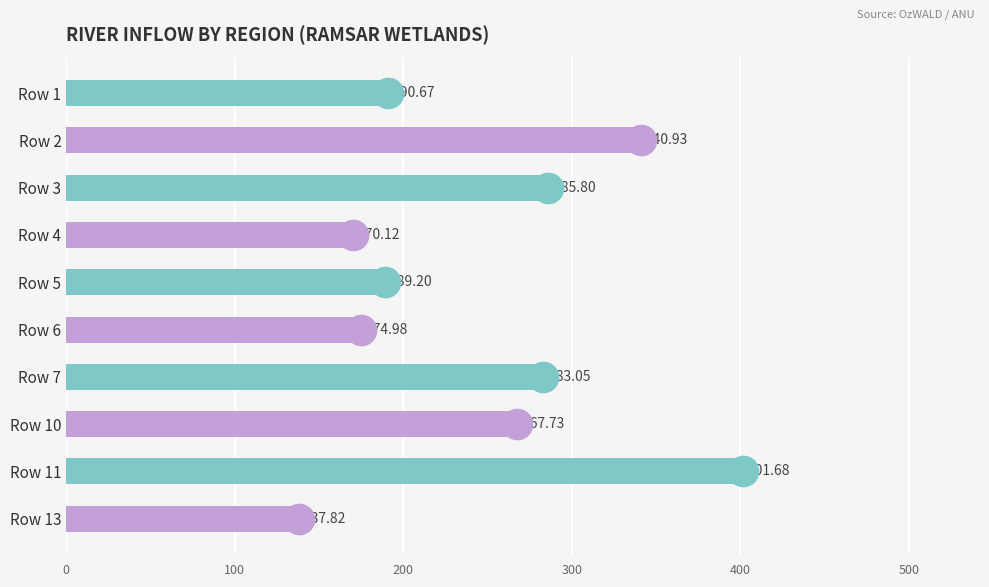

Which has a higher value, Row 1 or Row 3?

Row 3